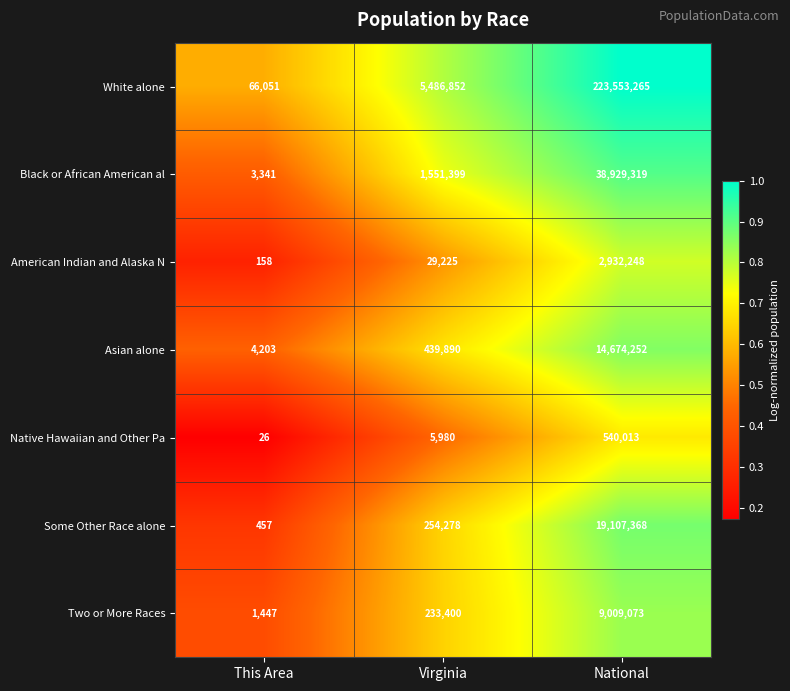

Which series changed the most between Virginia and National?

White alone